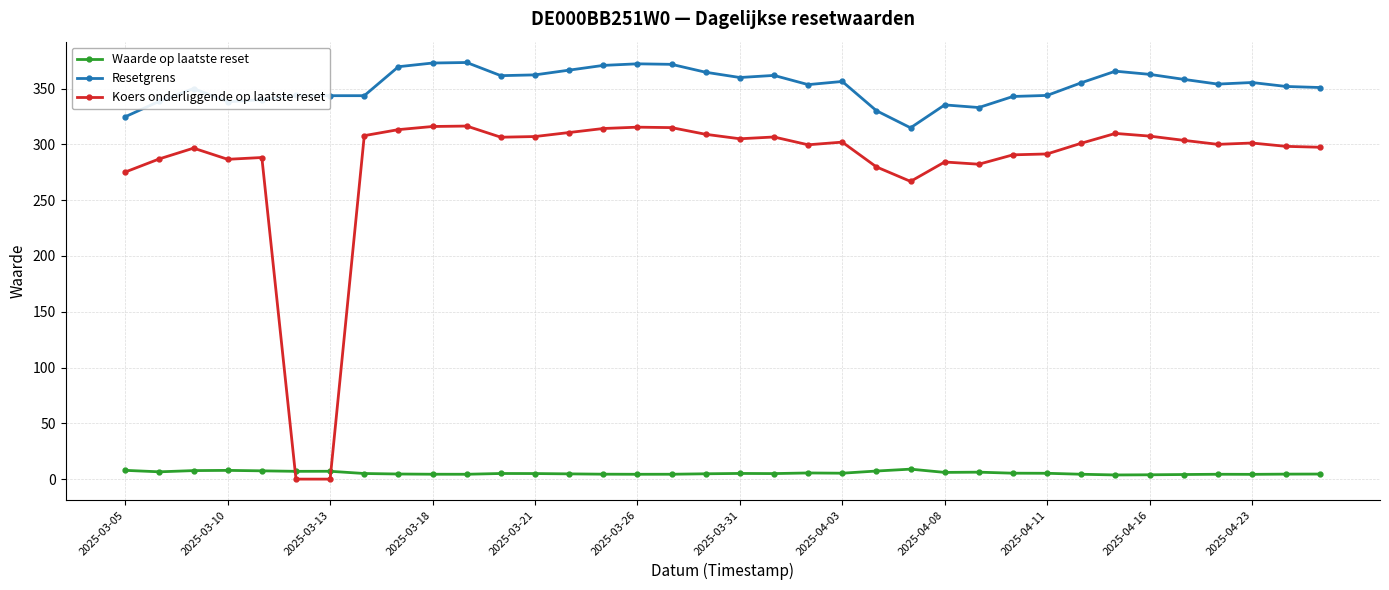

What is the value of the Koers onderliggende op laatste reset point at the 14th from the left?

310.6